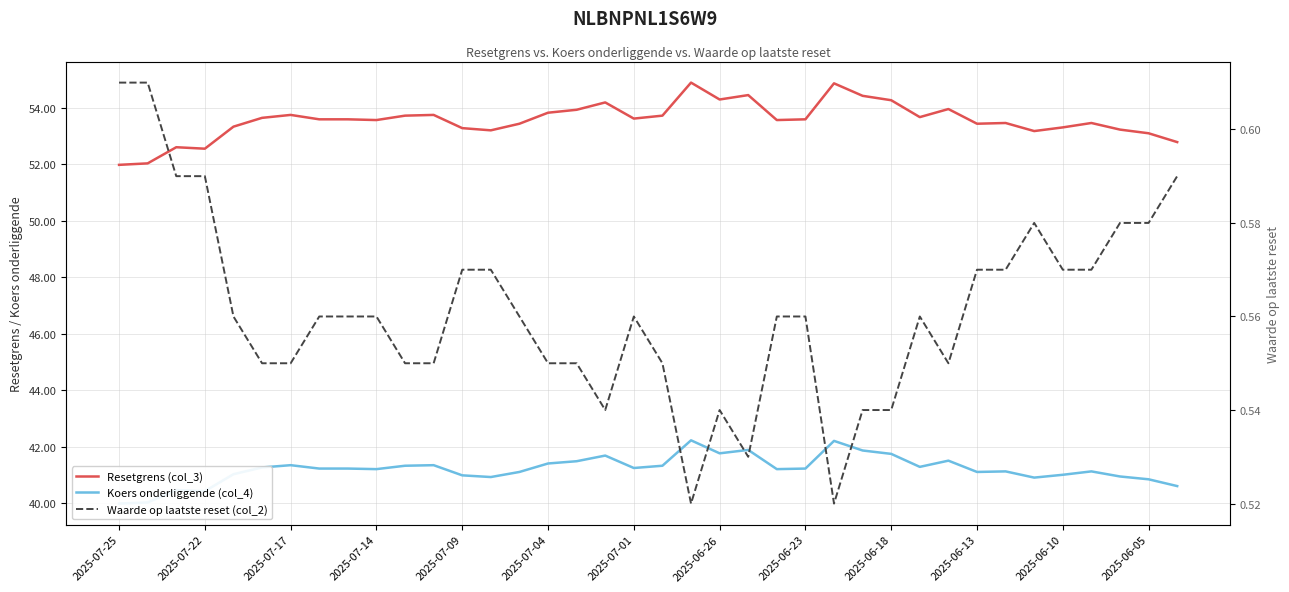

True or false: Koers onderliggende (col_4) has a value of 16.4 at 2025-07-04.

False